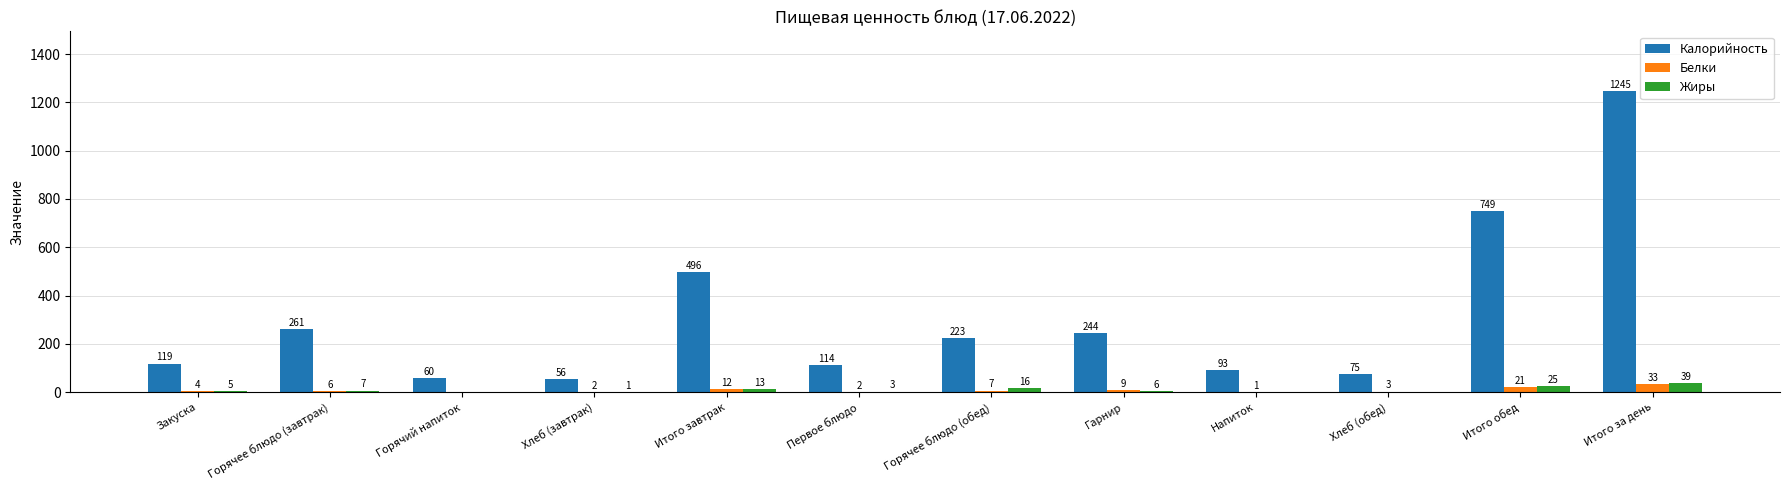

How many values in Белки are above zero?

11